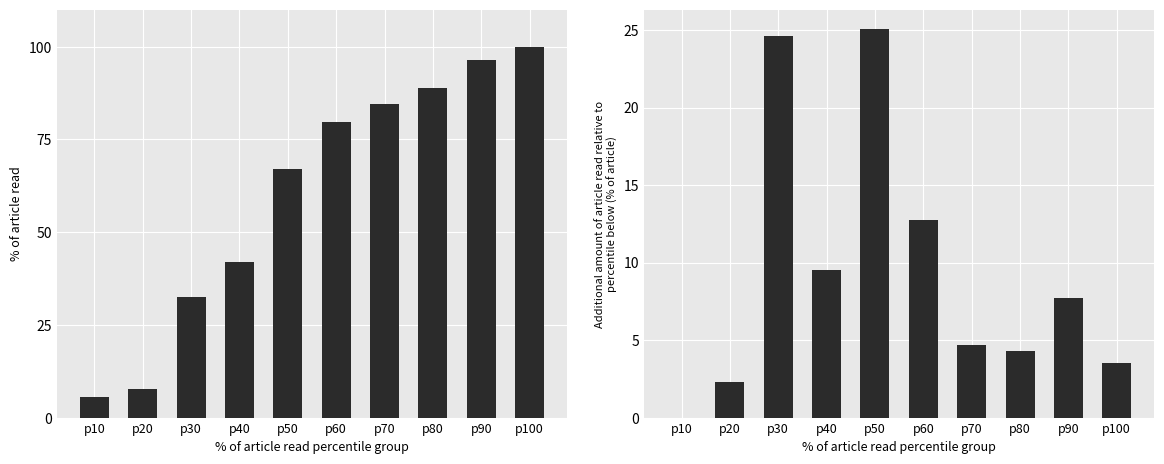

Which series changed the most between p10 and p100?

satz percentile